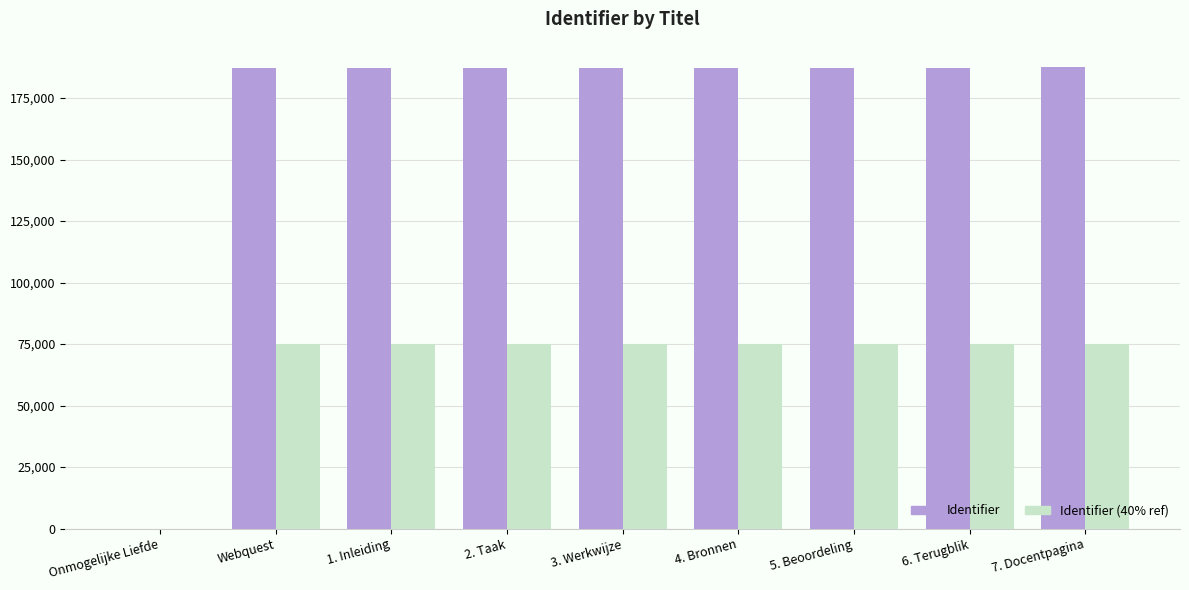

What is the maximum value shown in the chart?

187430.0